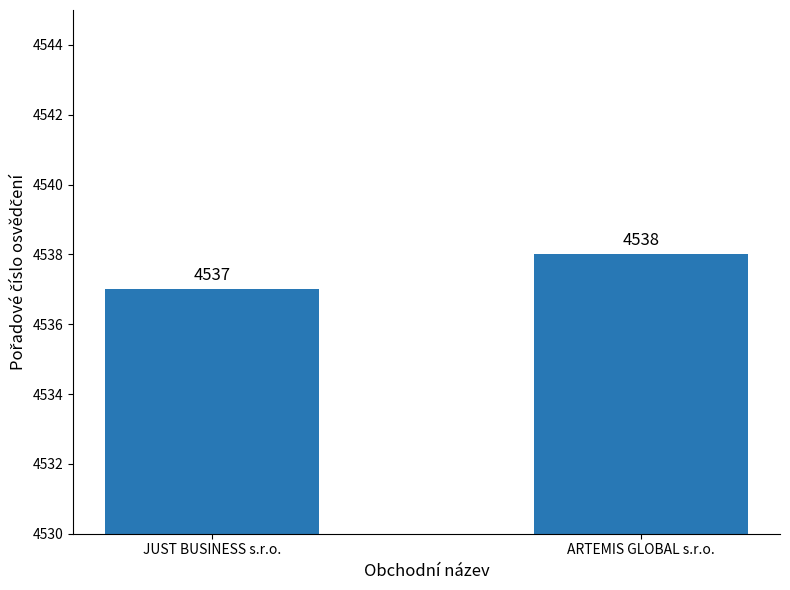

Is it true that the value at ARTEMIS GLOBAL s.r.o. is 1381?

False